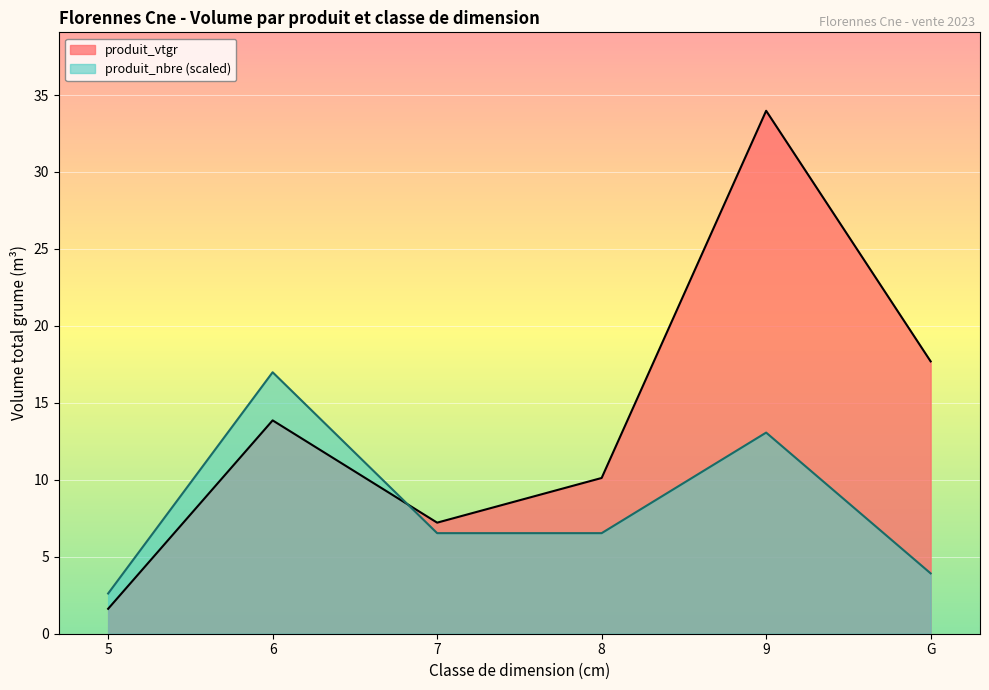

Which series has the largest range (max minus min)?

produit_vtgr